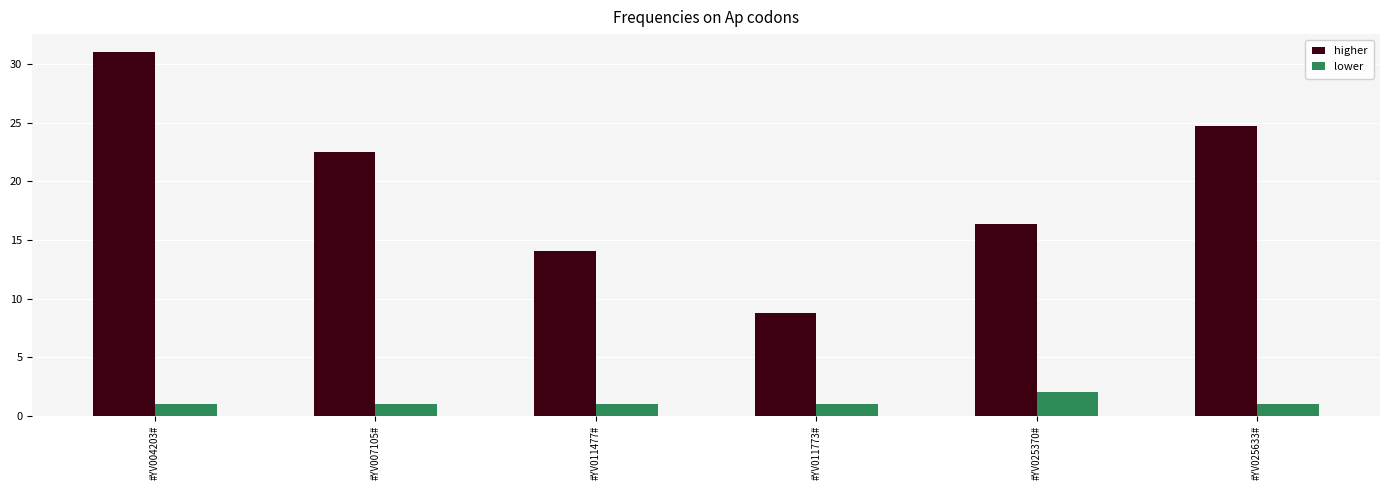

Count the number of data series in this chart.

2